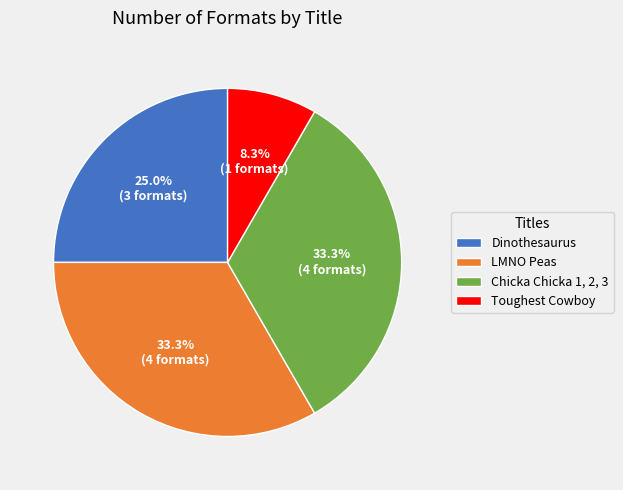

Combined, do LMNO Peas and Chicka Chicka 1, 2, 3 account for over 50%?

Yes